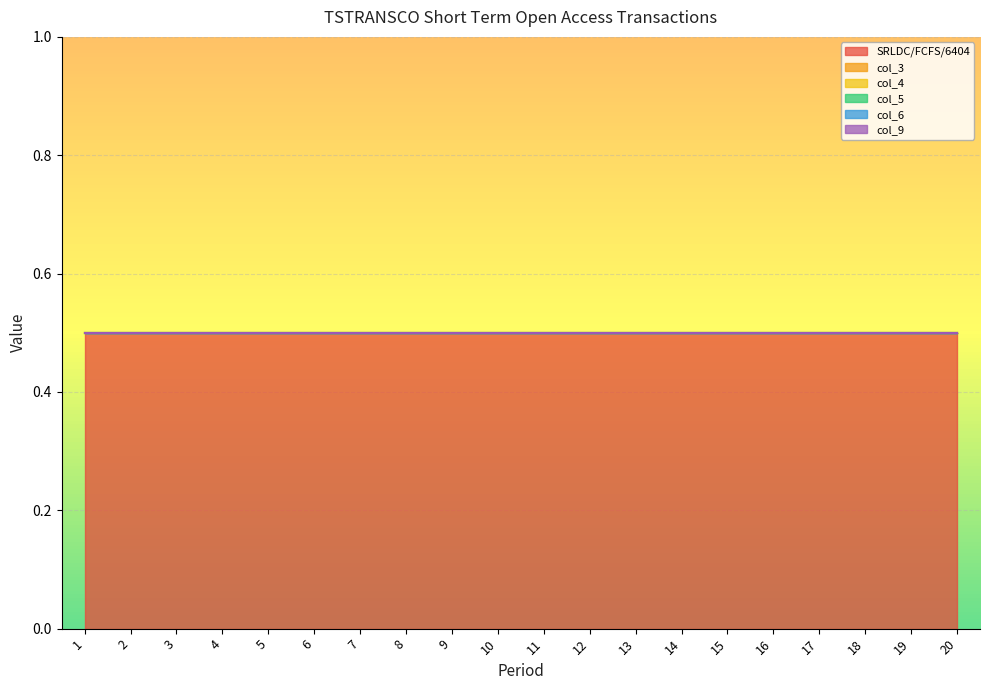

At how many categories does at least one series exceed 0?

20